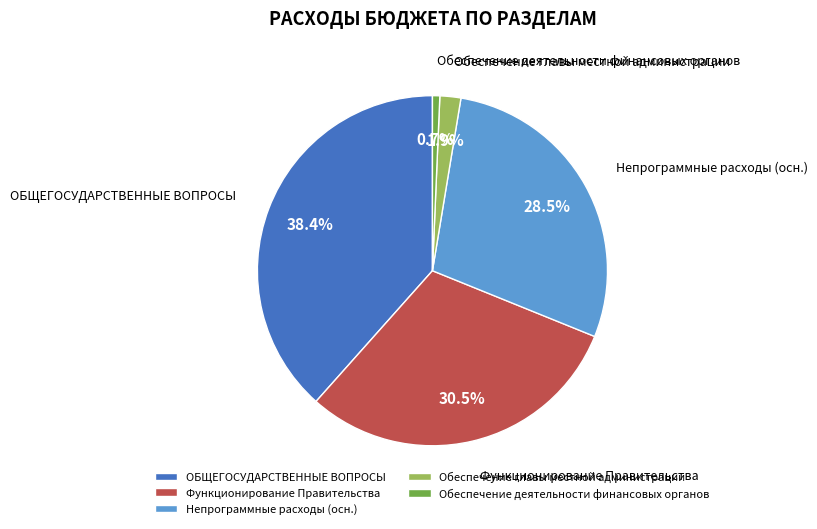

Does ОБЩЕГОСУДАРСТВЕННЫЕ ВОПРОСЫ account for over 50% of the chart?

No